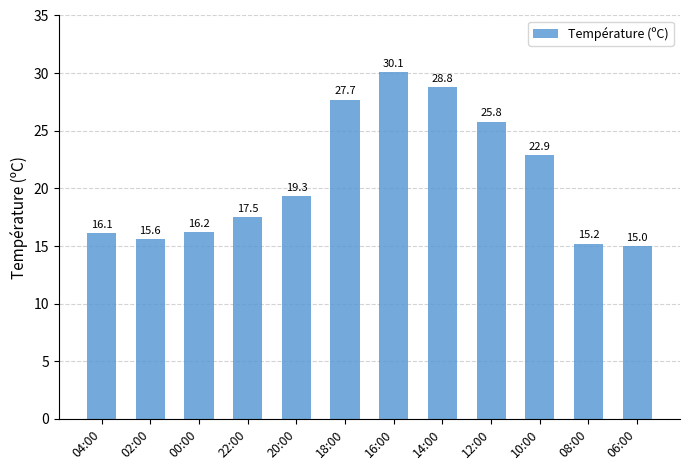

At which label does the data first exceed 19?

20:00